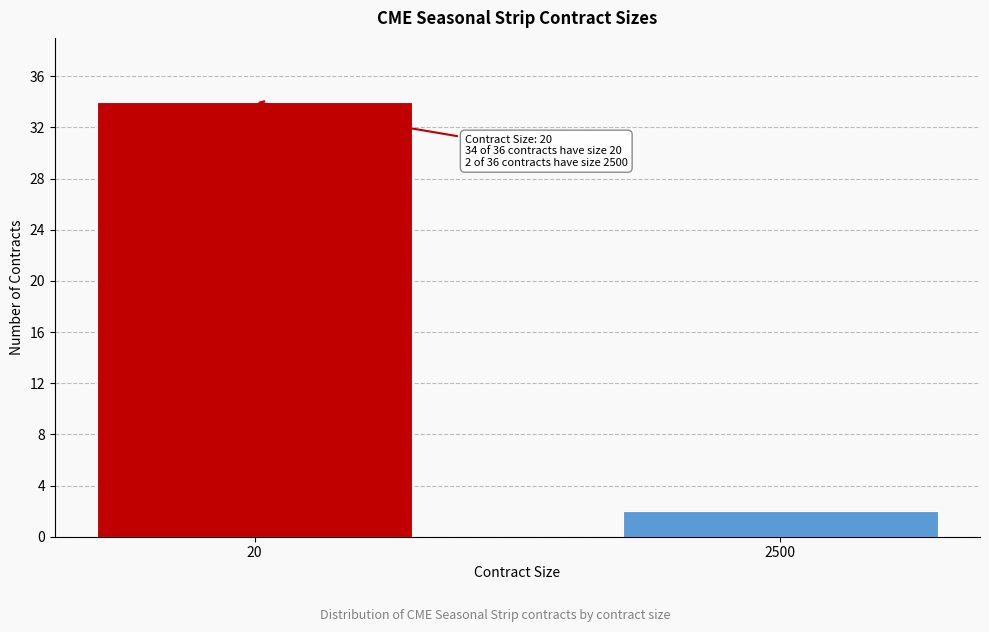

Reading left to right, what are all the values shown in this chart?

20=34	2500=2